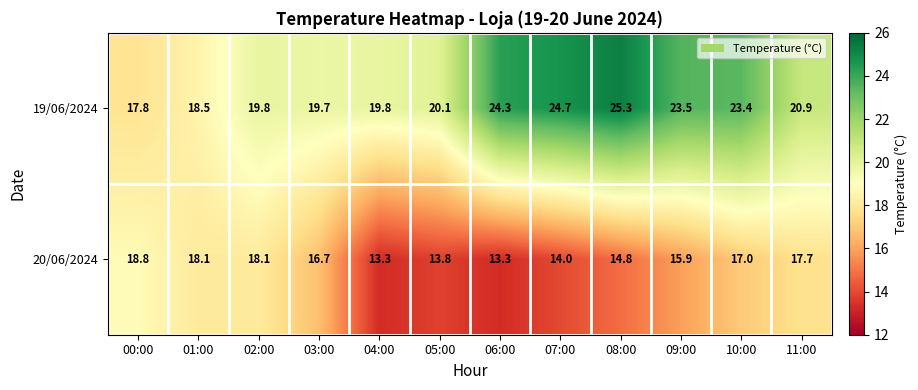

What is the difference between the 20/06/2024 values at 06:00 and 01:00?

4.8